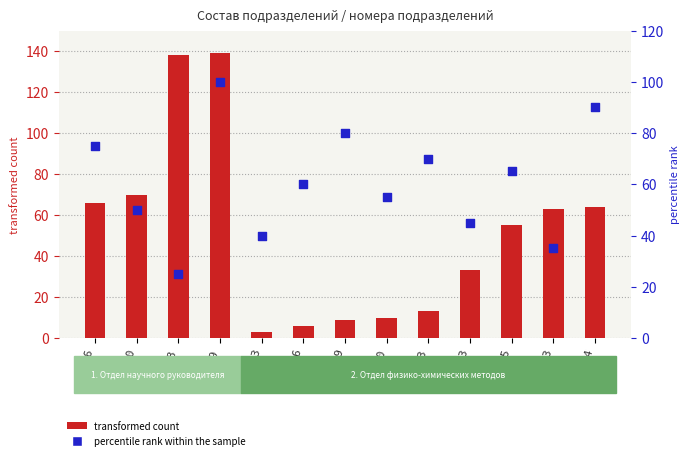

At how many categories does at least one series exceed 86?

3